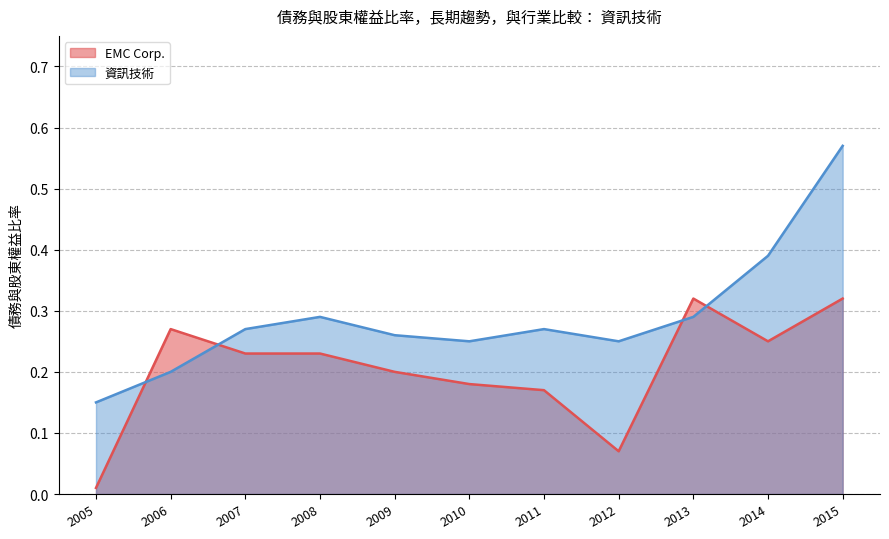

The 資訊技術 series shows 0.4 at 2010. True or false?

False